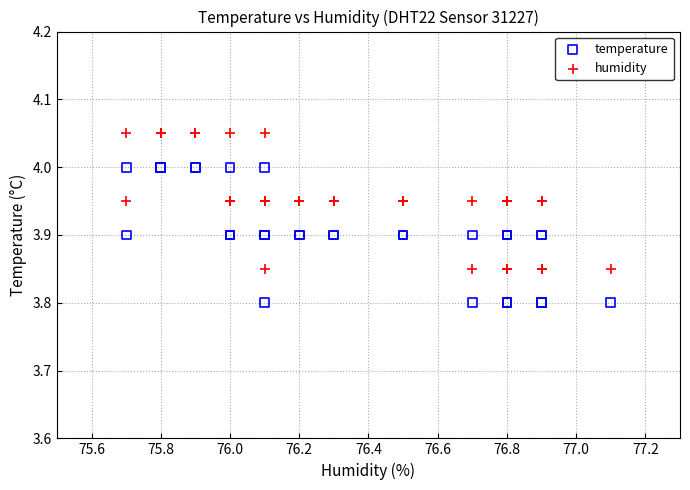

What are all the series names shown in the legend?

temperature, humidity